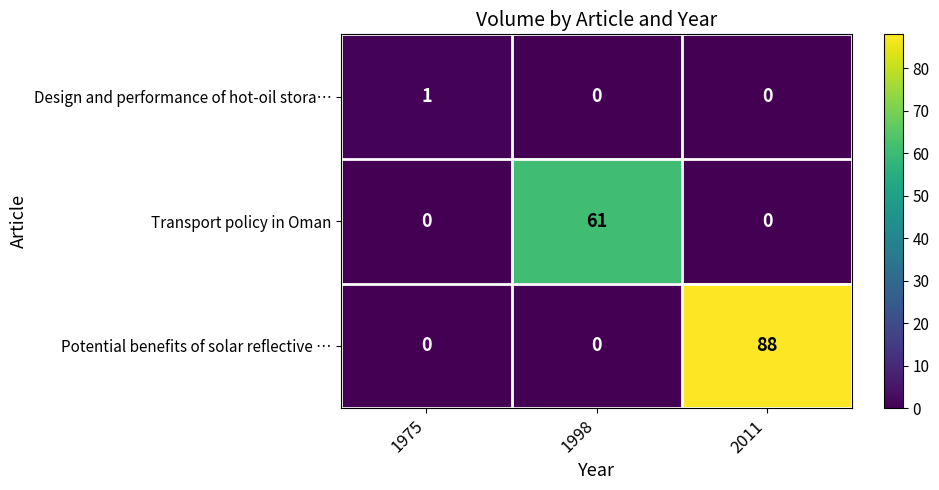

Rank the series by their average value, from lowest to highest.

Design and performance of hot-oil stora…, Transport policy in Oman, Potential benefits of solar reflective …